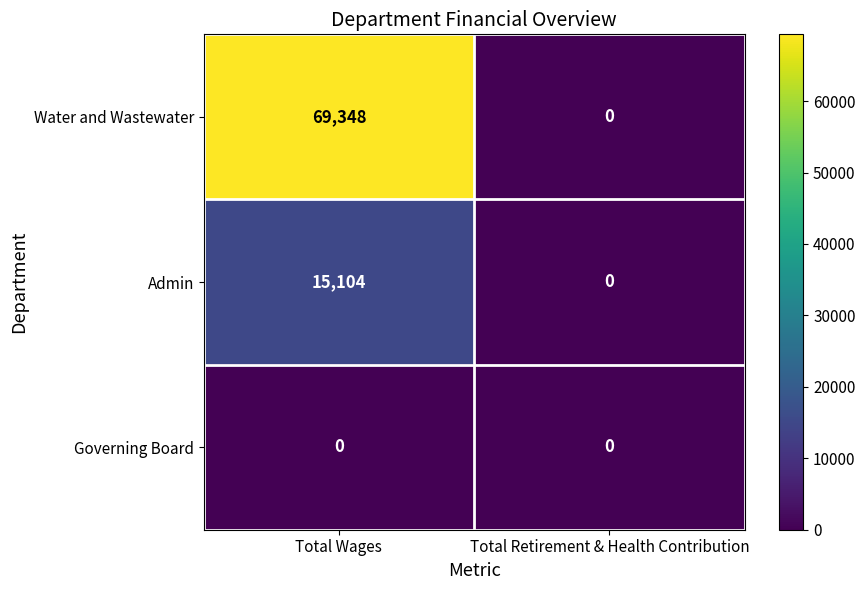

Which series has the largest total across all categories?

Water and Wastewater